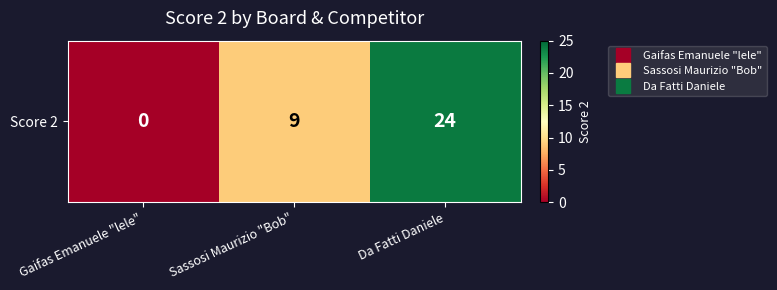

Which category has the lowest value across all series?

Gaifas Emanuele "lele"